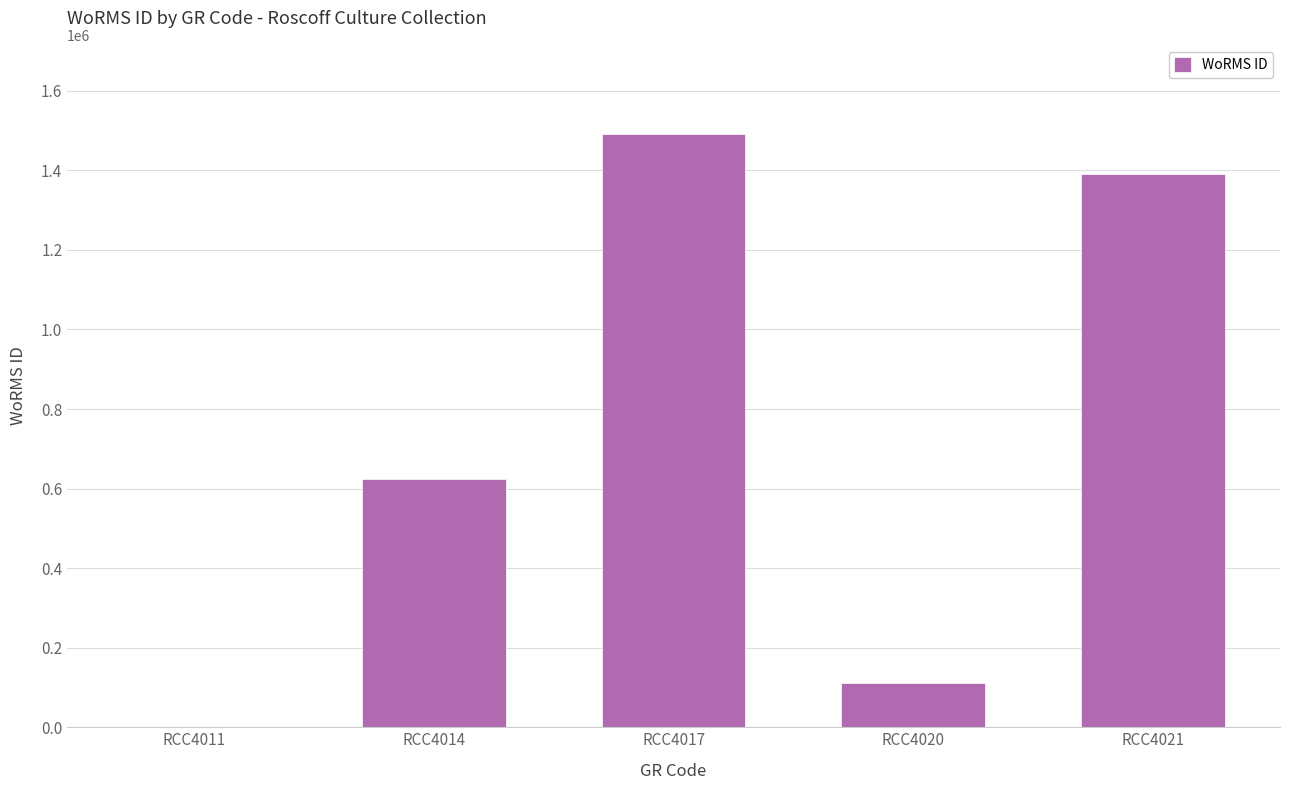

What is the ratio of the value at RCC4021 to the value at RCC4017?

0.9